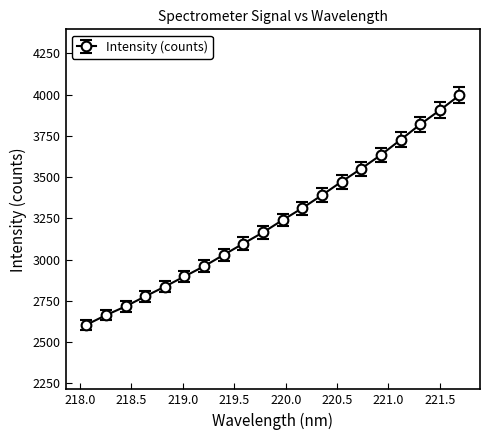

What is the value of the 2nd point from the left?

2663.6